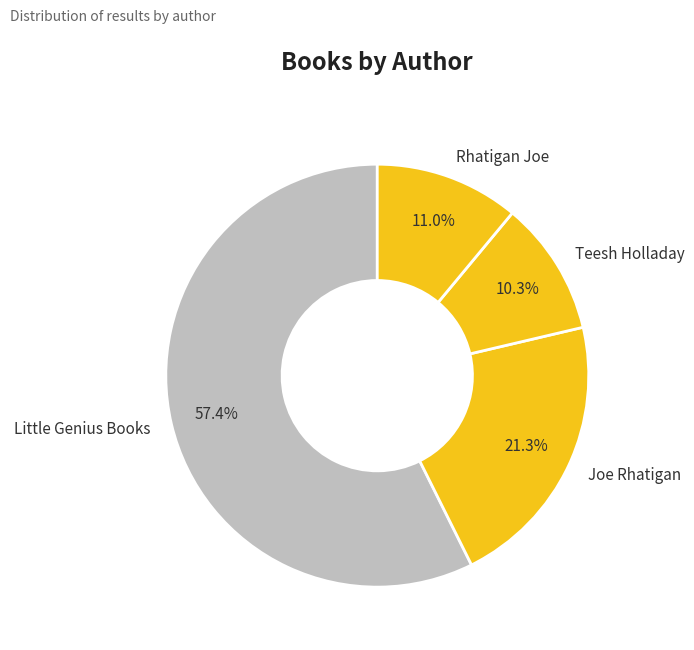

What portion of the pie excludes Rhatigan Joe?

89.0%